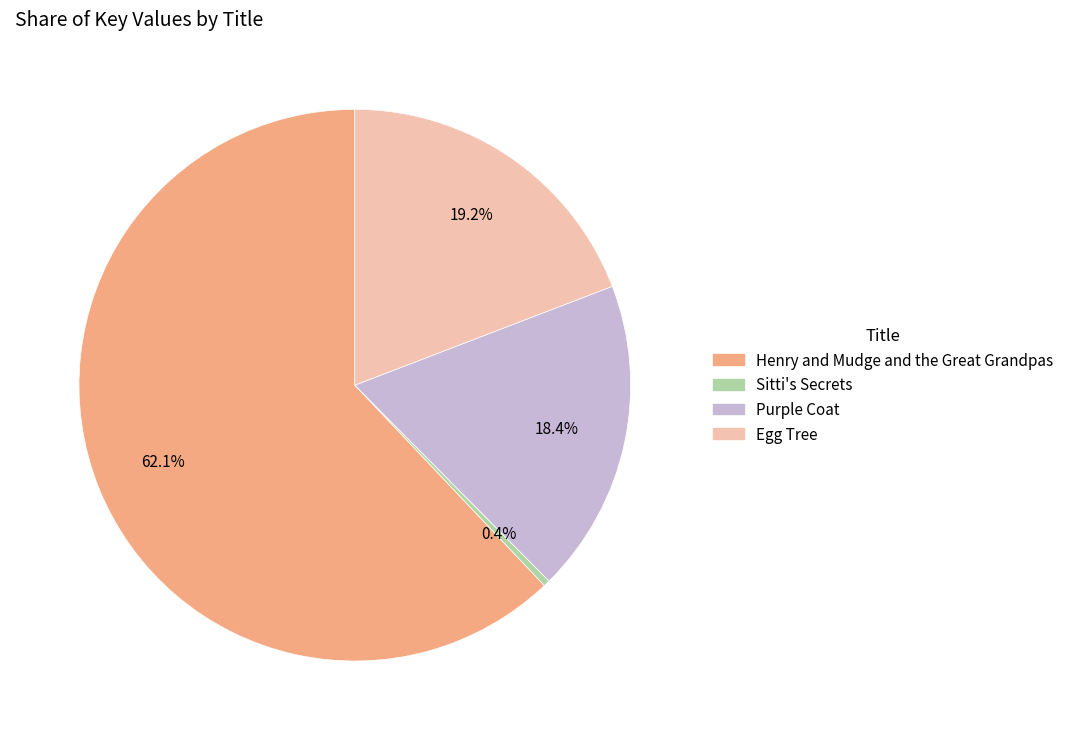

What percentage is NOT represented by Purple Coat?

81.6%